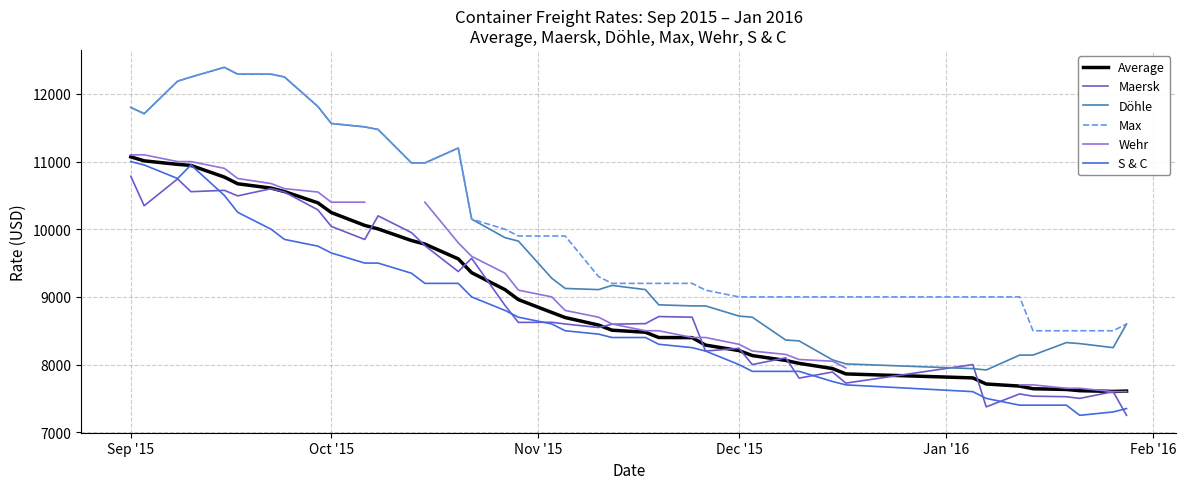

What are all the series names shown in the legend?

Average, Maersk, Döhle, Max, Wehr, S & C